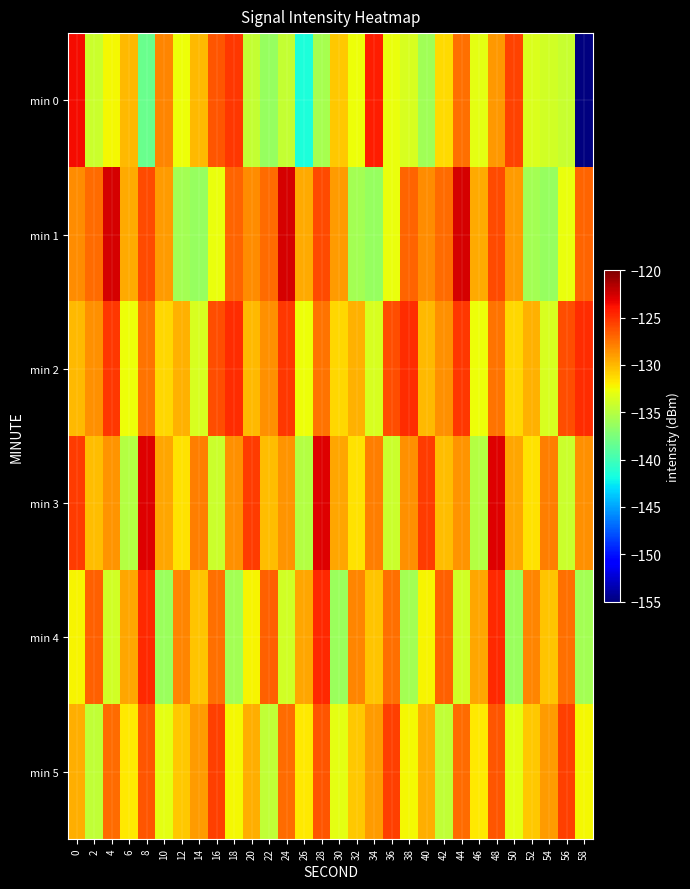

Count the number of data series in this chart.

6